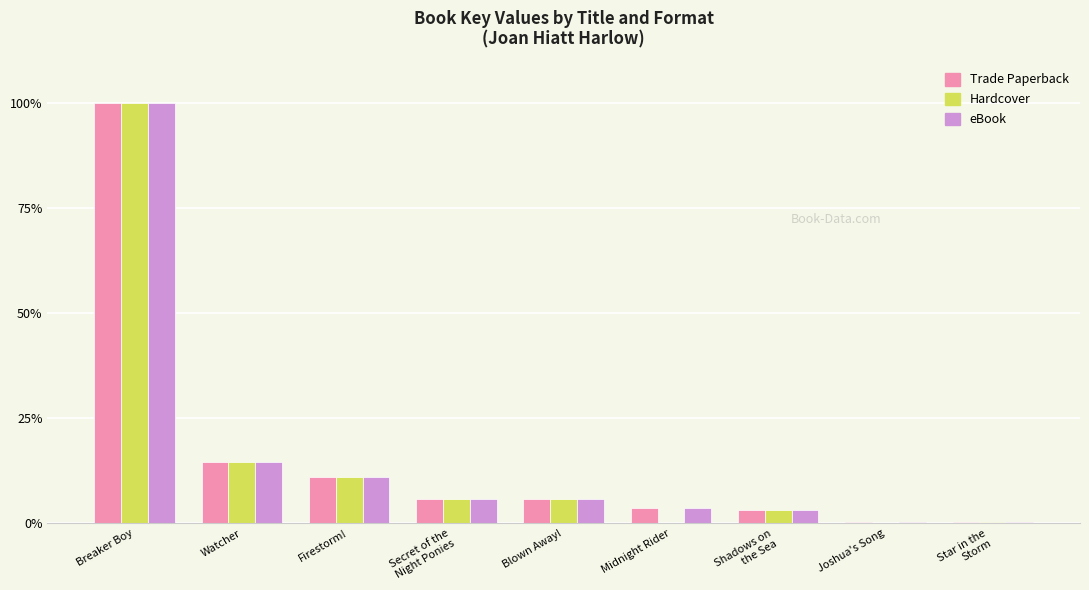

How many groups of bars are there?

9